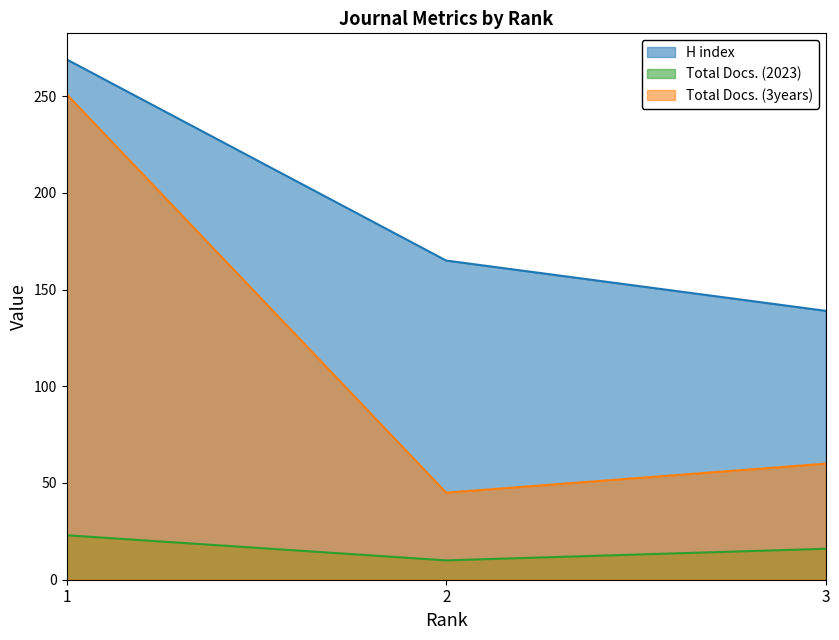

What is the smallest value displayed?

10